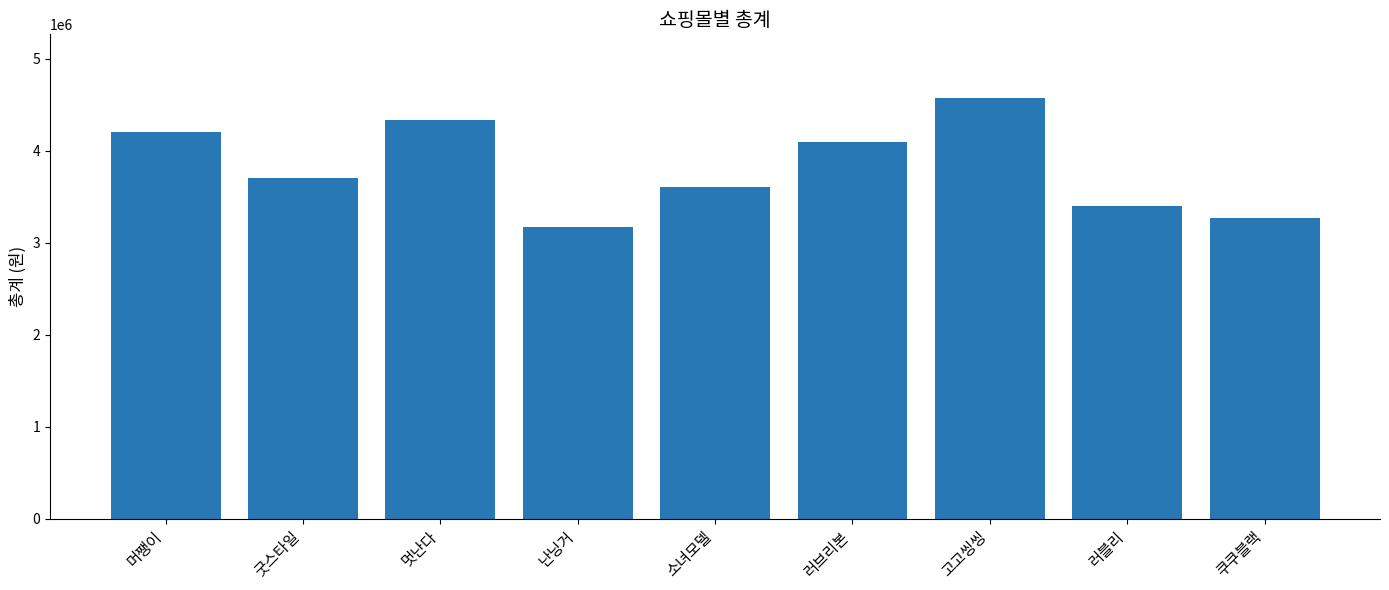

What is the sum of all values?

34375000